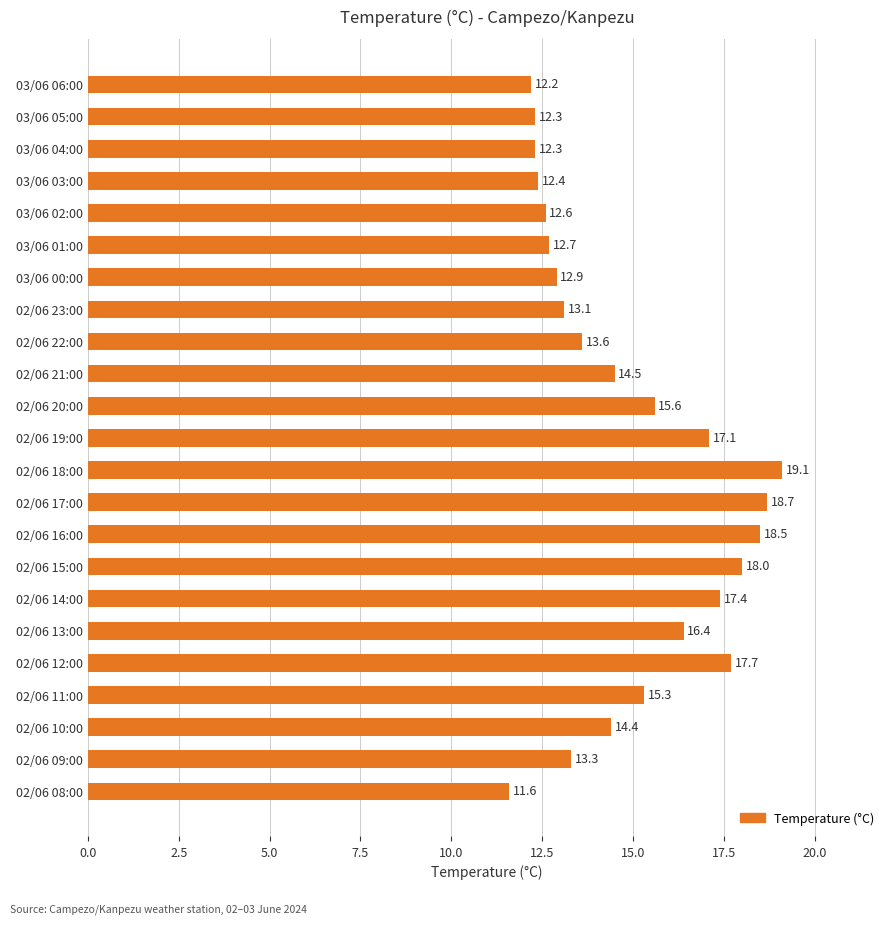

Approximately how many times larger is the value at 03/06 04:00 compared to 03/06 00:00?

1.0